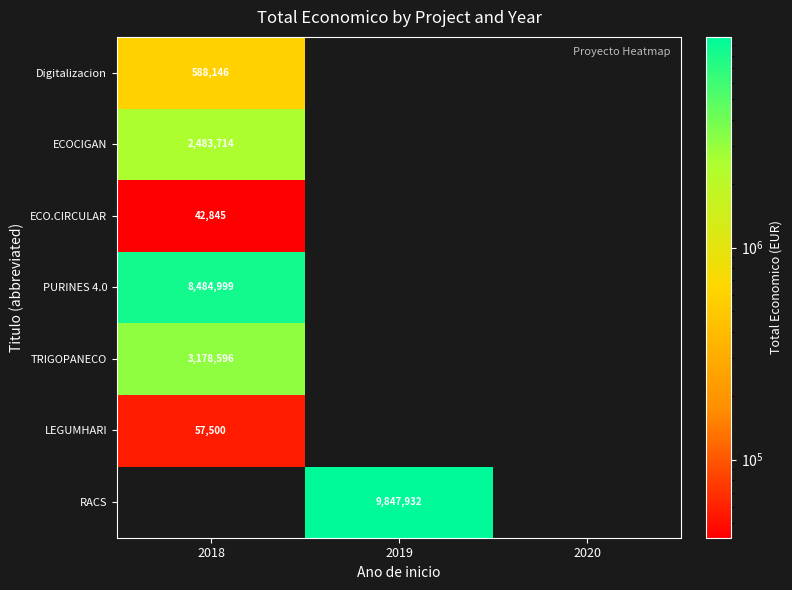

The Digitalizacion series shows 588146 at 2018. True or false?

True